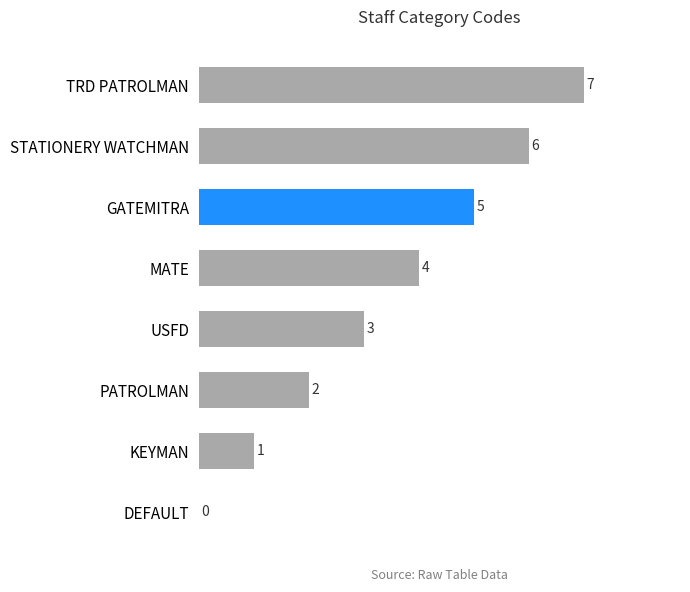

Read the value at STATIONERY WATCHMAN.

6